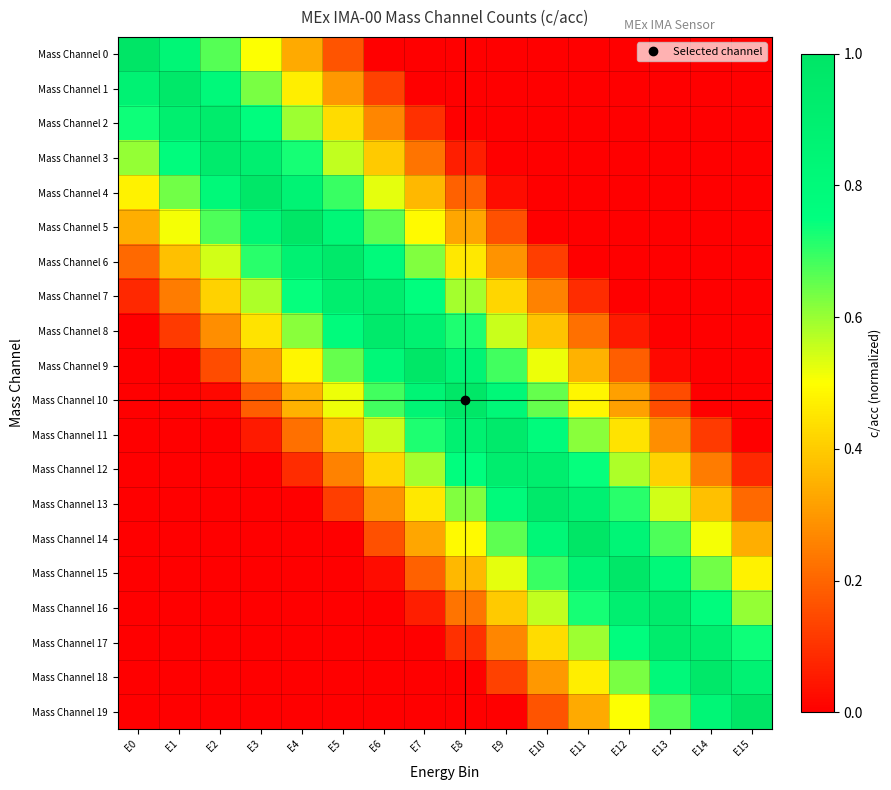

At how many categories does at least one series exceed 0?

16